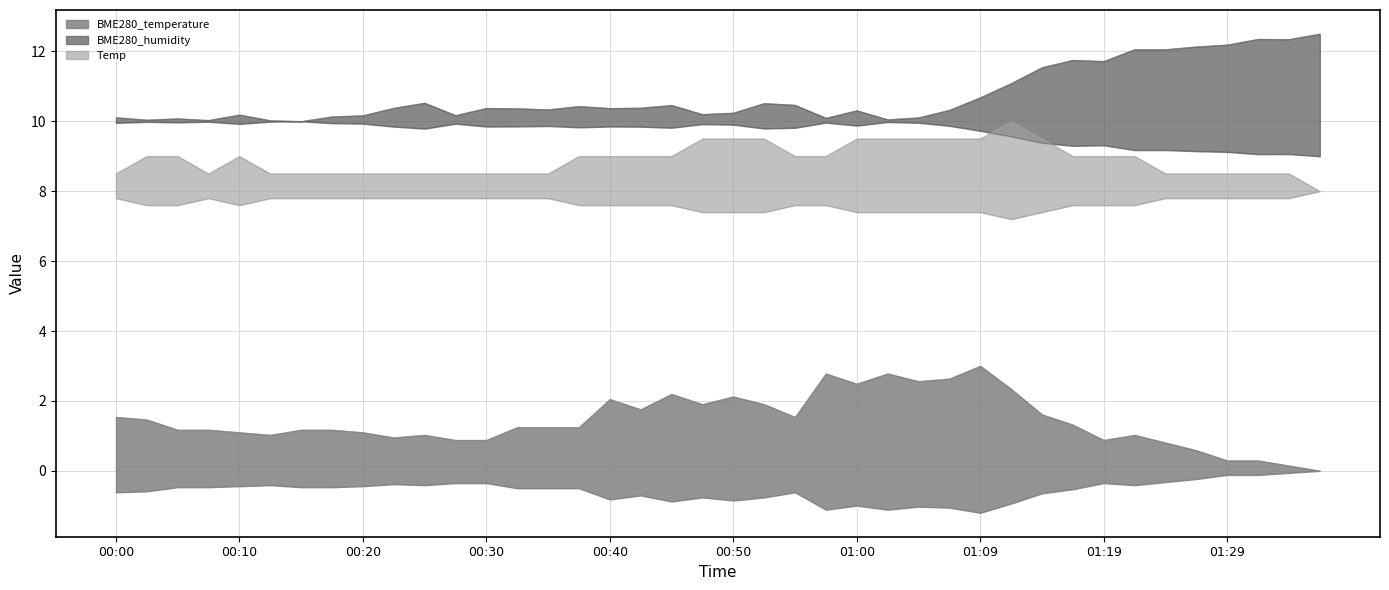

How many data points in Temp are above 8?

39